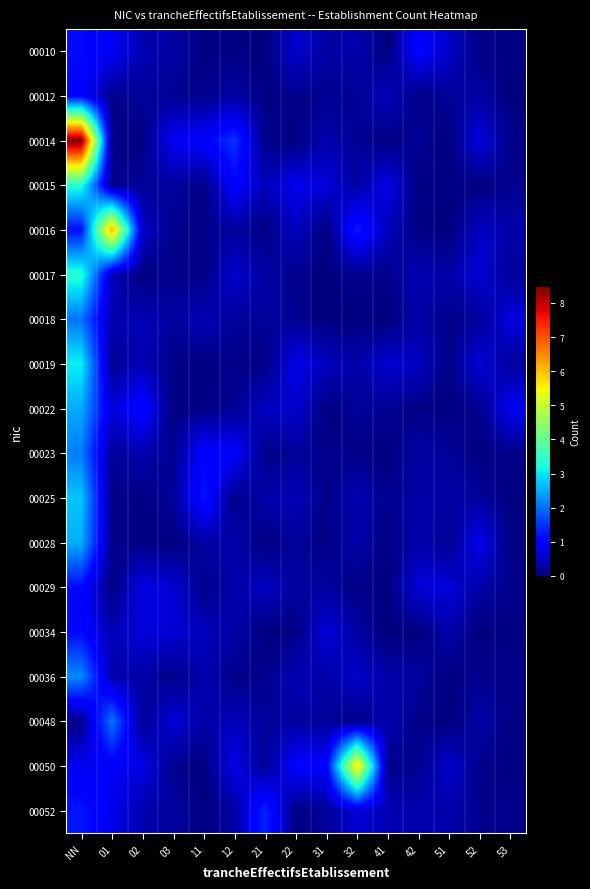

Reading left to right, transcribe all the data shown in this chart.

00010: NN=1.1	01=0.9	02=0.4	03=0.3	11=0.1	12=0.1	21=0.0	22=0.6	31=0.3	32=0.4	41=0.0	42=1.1	51=0.5	52=0.1	53=0.1
00012: NN=1.1	01=0.1	02=0.2	03=0.2	11=0.1	12=0.3	21=0.0	22=0.1	31=0.1	32=0.2	41=0.5	42=0.1	51=0.2	52=0.3	53=0.0
00014: NN=8.5	01=0.1	02=0.0	03=0.9	11=1.0	12=1.5	21=0.1	22=0.0	31=0.3	32=0.2	41=0.0	42=0.2	51=0.0	52=0.7	53=0.1
00015: NN=3.3	01=0.1	02=0.2	03=0.2	11=0.1	12=1.0	21=0.4	22=0.8	31=0.7	32=0.3	41=0.8	42=0.0	51=0.1	52=0.0	53=0.1
00016: NN=1.1	01=6.2	02=0.5	03=0.1	11=0.1	12=0.2	21=0.0	22=0.5	31=0.0	32=1.3	41=0.4	42=0.1	51=0.0	52=0.5	53=0.4
00017: NN=3.4	01=0.4	02=0.0	03=0.1	11=0.0	12=0.6	21=0.3	22=0.1	31=0.0	32=0.1	41=0.1	42=0.4	51=0.3	52=0.7	53=0.2
00018: NN=2.0	01=0.4	02=0.4	03=0.2	11=0.4	12=0.2	21=0.2	22=0.2	31=0.0	32=0.0	41=0.0	42=0.3	51=0.1	52=0.2	53=0.7
00019: NN=3.1	01=0.2	02=0.4	03=0.1	11=0.0	12=0.1	21=0.1	22=0.8	31=0.5	32=0.3	41=0.6	42=0.5	51=0.1	52=0.7	53=0.2
00022: NN=2.5	01=0.7	02=1.1	03=0.0	11=0.1	12=0.2	21=0.5	22=0.6	31=0.0	32=0.2	41=0.2	42=0.1	51=0.0	52=0.1	53=0.9
00023: NN=2.1	01=0.2	02=0.4	03=0.1	11=1.1	12=1.0	21=0.1	22=0.2	31=0.1	32=0.1	41=0.0	42=0.3	51=0.2	52=0.0	53=0.1
00025: NN=2.7	01=0.1	02=0.0	03=0.2	11=1.3	12=0.1	21=0.3	22=0.4	31=0.1	32=0.4	41=0.1	42=0.3	51=0.3	52=0.2	53=0.0
00028: NN=2.5	01=0.1	02=0.1	03=0.0	11=0.3	12=0.3	21=0.0	22=0.2	31=0.1	32=0.3	41=0.1	42=0.4	51=0.1	52=0.8	53=0.0
00029: NN=1.1	01=0.0	02=0.8	03=0.6	11=0.1	12=0.3	21=0.5	22=0.2	31=0.2	32=0.1	41=0.0	42=0.7	51=0.7	52=0.3	53=0.1
00034: NN=1.1	01=0.4	02=0.7	03=0.7	11=0.5	12=0.3	21=0.0	22=0.1	31=0.7	32=0.3	41=0.0	42=0.0	51=0.3	52=0.0	53=0.1
00036: NN=2.2	01=0.4	02=0.3	03=0.1	11=0.4	12=0.1	21=0.1	22=0.4	31=0.3	32=0.6	41=0.3	42=0.3	51=0.0	52=0.1	53=0.1
00048: NN=0.1	01=2.1	02=0.1	03=0.7	11=0.3	12=0.5	21=0.2	22=0.3	31=0.2	32=0.1	41=0.4	42=0.1	51=0.0	52=0.3	53=0.1
00050: NN=0.8	01=0.9	02=0.7	03=0.1	11=0.0	12=0.8	21=0.2	22=1.0	31=1.0	32=5.8	41=0.1	42=0.1	51=0.6	52=0.1	53=0.1
00052: NN=1.2	01=0.8	02=0.4	03=0.3	11=0.0	12=0.3	21=1.4	22=0.0	31=0.2	32=0.6	41=0.4	42=0.4	51=0.4	52=0.1	53=0.1